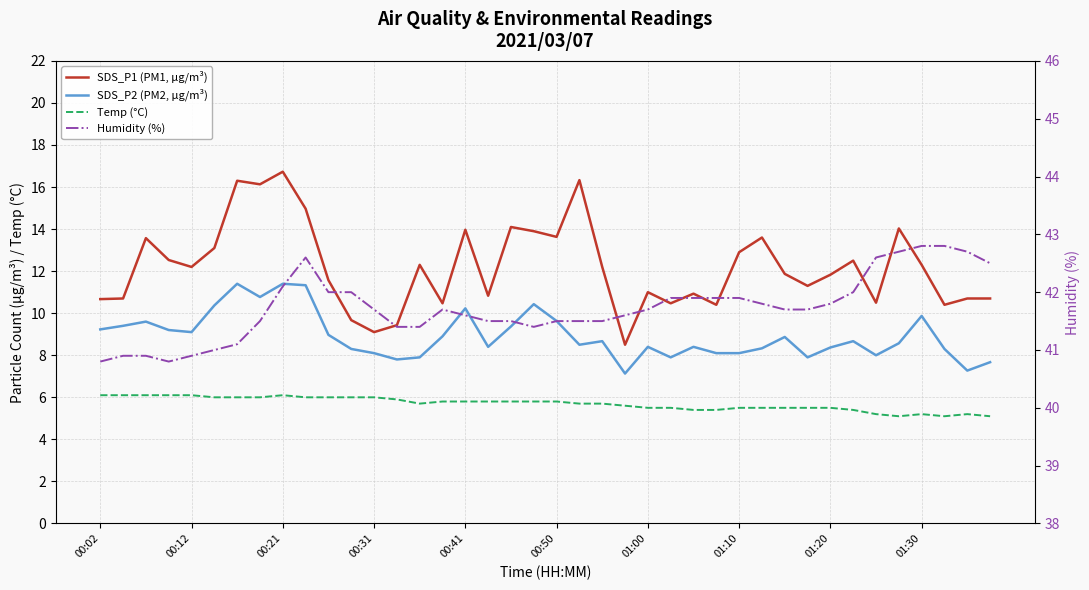

The SDS_P1 (PM1, µg/m³) series shows 12.3 at 14. True or false?

True